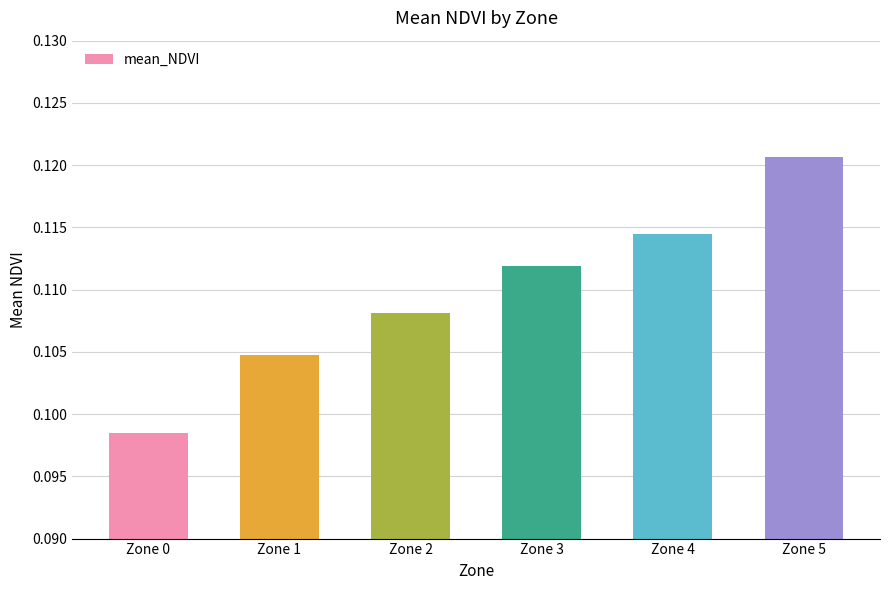

The value at Zone 5 is 0.2. True or false?

False